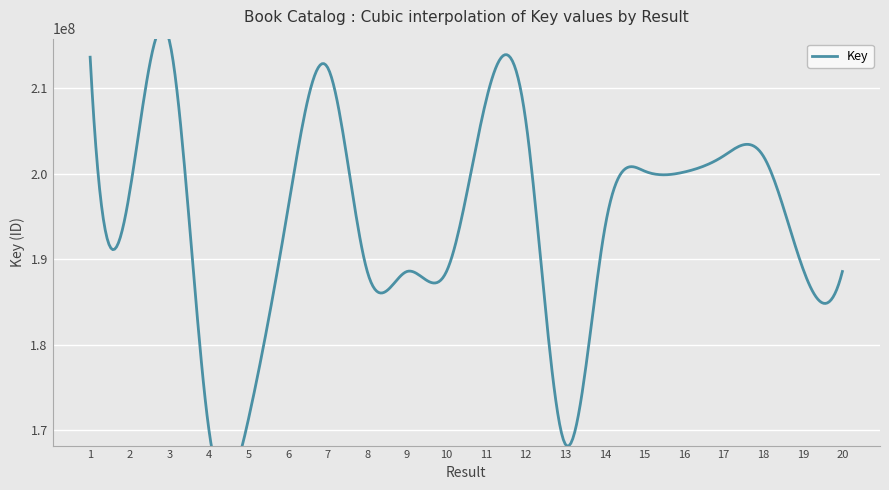

How many values are below 197881279?

10